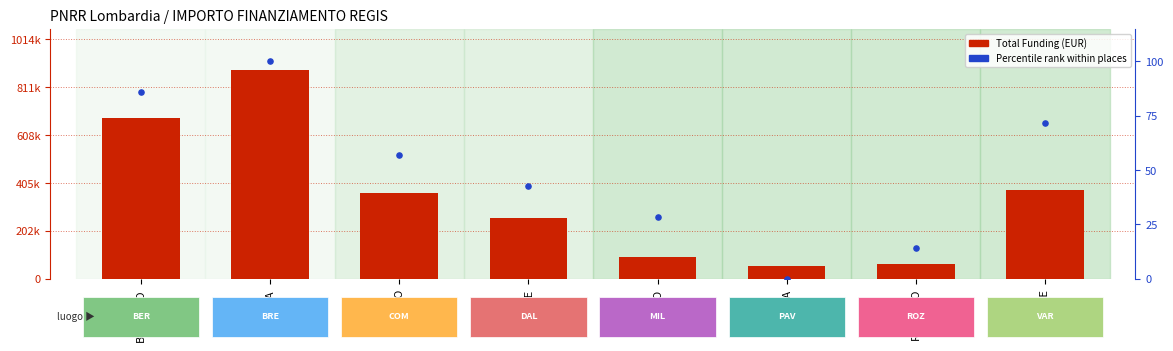

Is the value of Percentile rank at BERGAMO greater than the value of Total Funding (EUR) at BRESCIA?

No